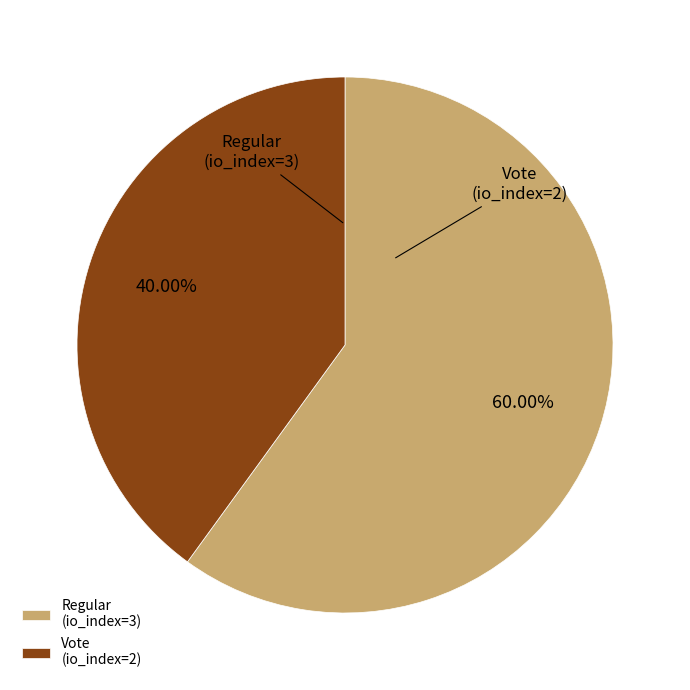

Between Vote (io_index=2) and Regular (io_index=3), which is larger?

Regular (io_index=3)